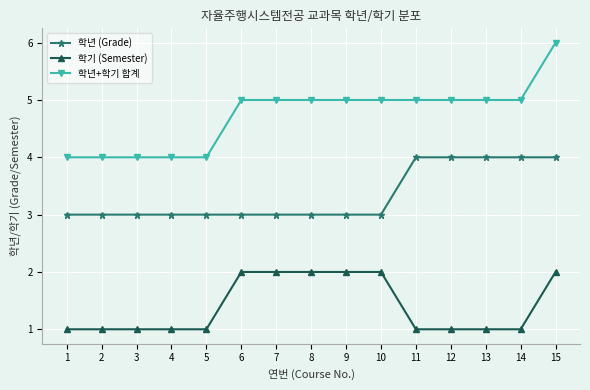

How many lines are shown in the chart?

3